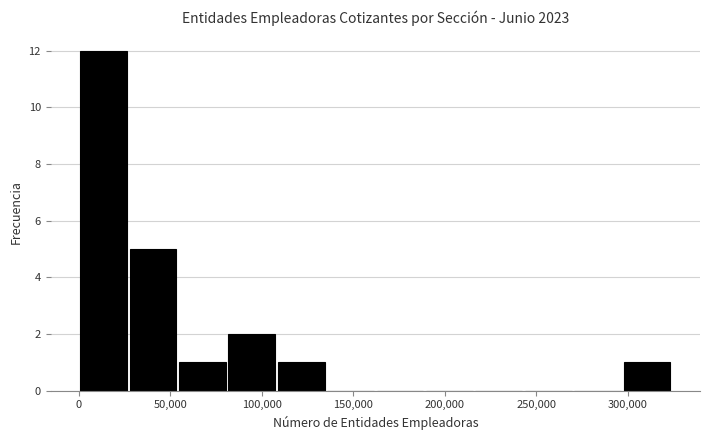

Reading left to right, transcribe this chart: for each bar, give the range it covers on the x-axis and its height. Neither the bar edges nor the heights are printed on the chart, so give them approximately, as read against the axes.

0 to 25000: 12
25000 to 55000: 5
55000 to 80000: 1
80000 to 110000: 2
110000 to 135000: 1
135000 to 160000: 0
160000 to 190000: 0
190000 to 215000: 0
215000 to 245000: 0
245000 to 270000: 0
270000 to 295000: 0
295000 to 325000: 1